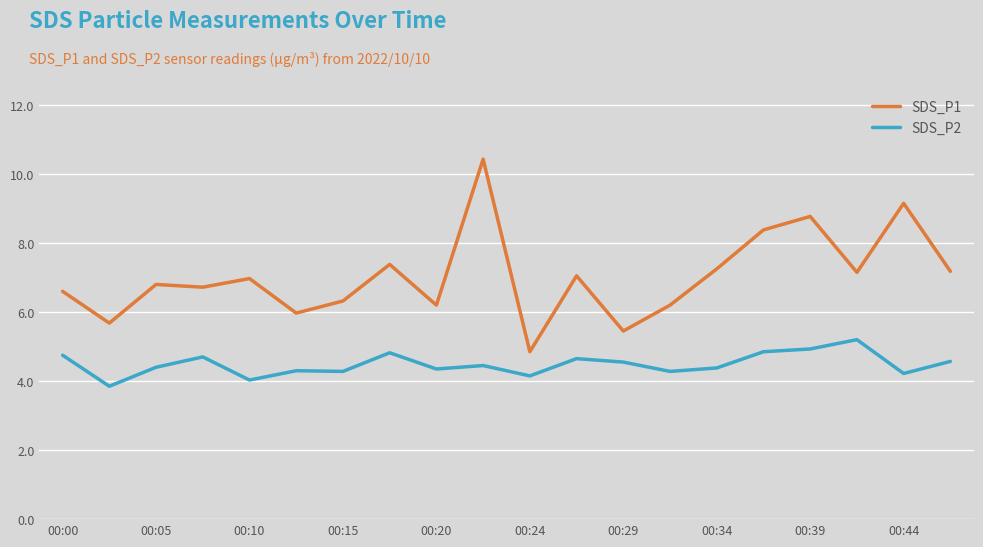

True or false: SDS_P2 and SDS_P1 cross at least once.

False